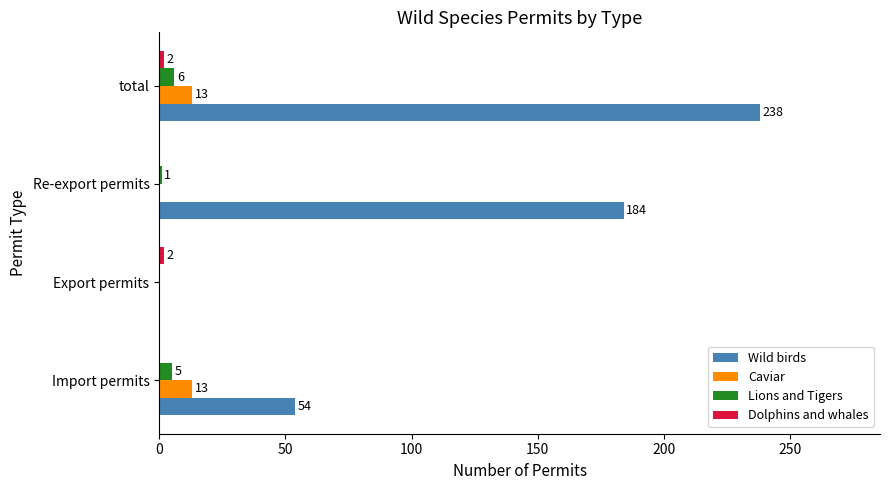

At which category is the sum across all series the highest?

total